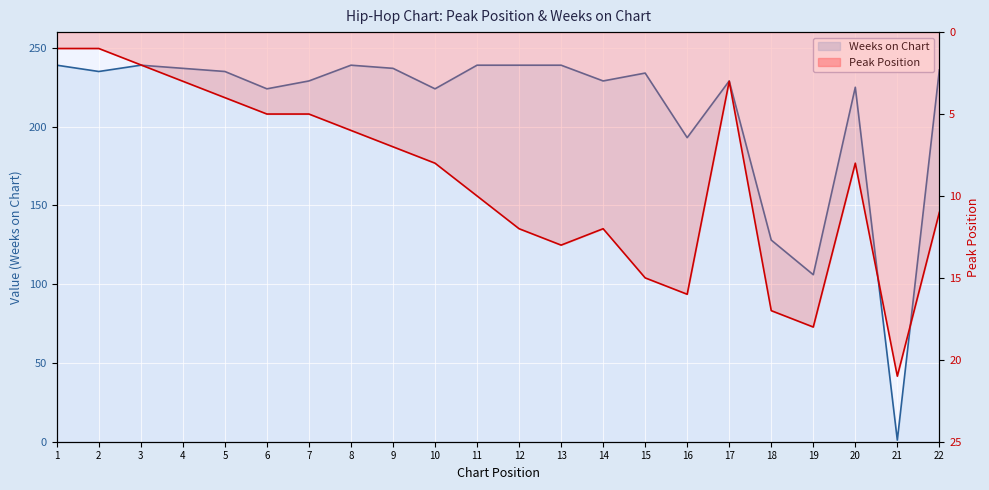

Which series ends up on top after the final intersection of Peak Position and Weeks on Chart?

Weeks on Chart